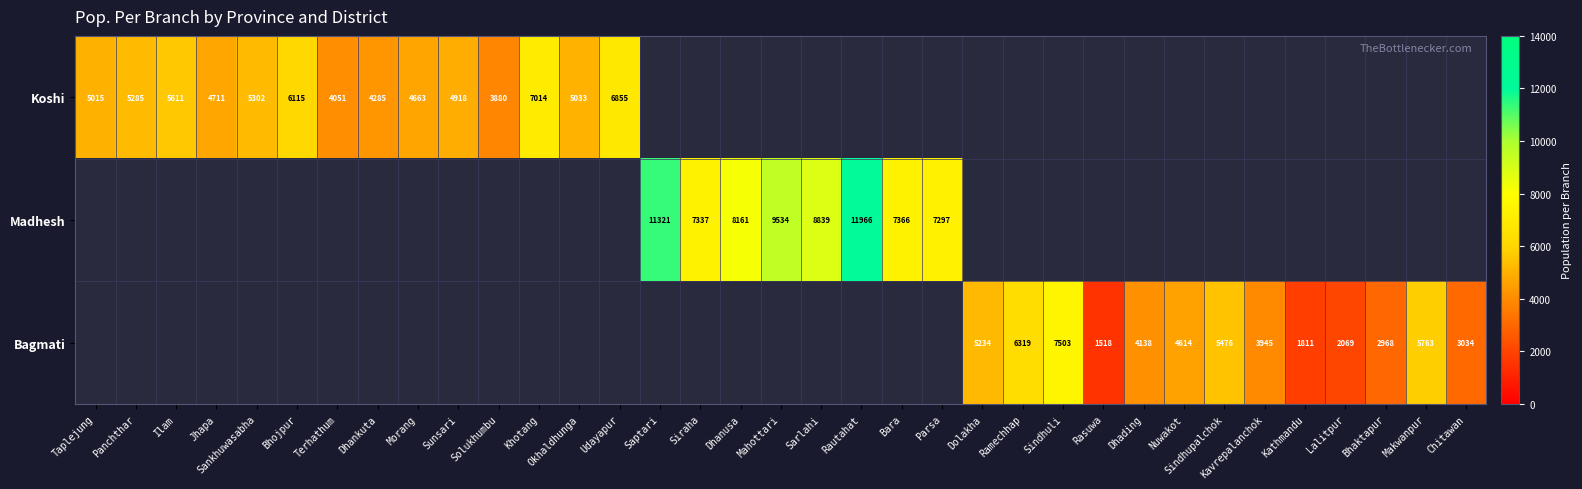

Is the value of Koshi at Dhading greater than the value of Bagmati at Nuwakot?

No